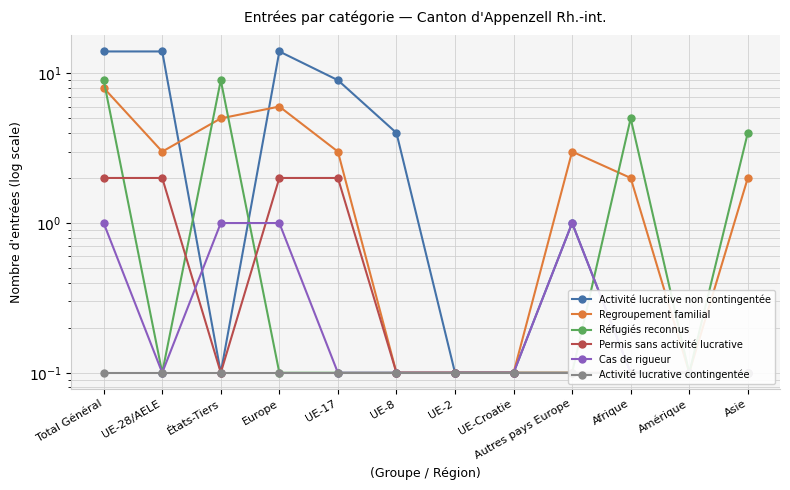

What is the label of the 8th point from the left?

UE-Croatie